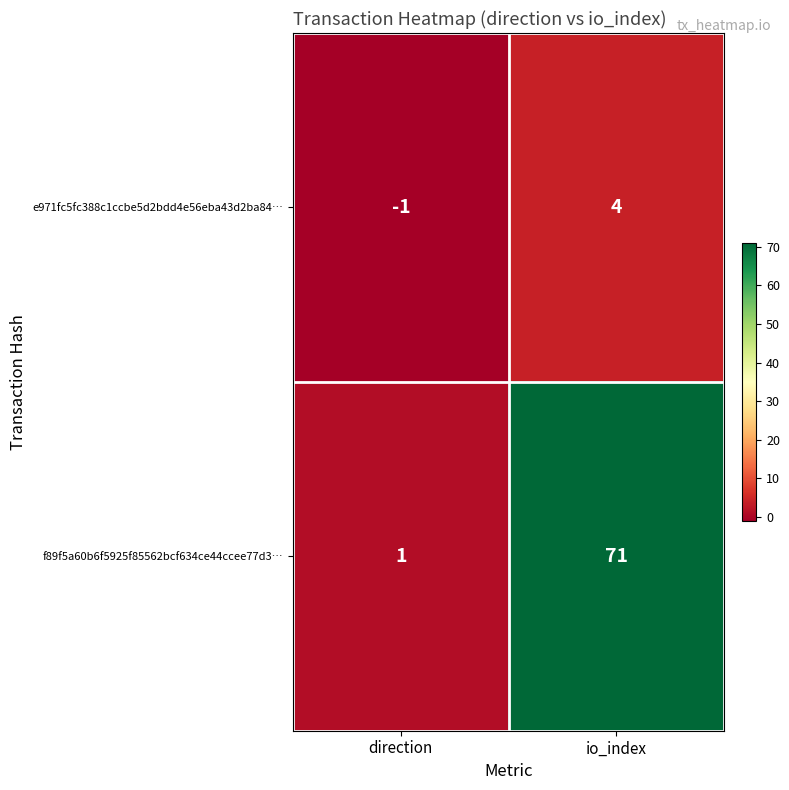

List the series in order of their peak value, highest first.

f89f5a60b6f5925f85562bcf634ce44ccee77d3…, e971fc5fc388c1ccbe5d2bdd4e56eba43d2ba84…